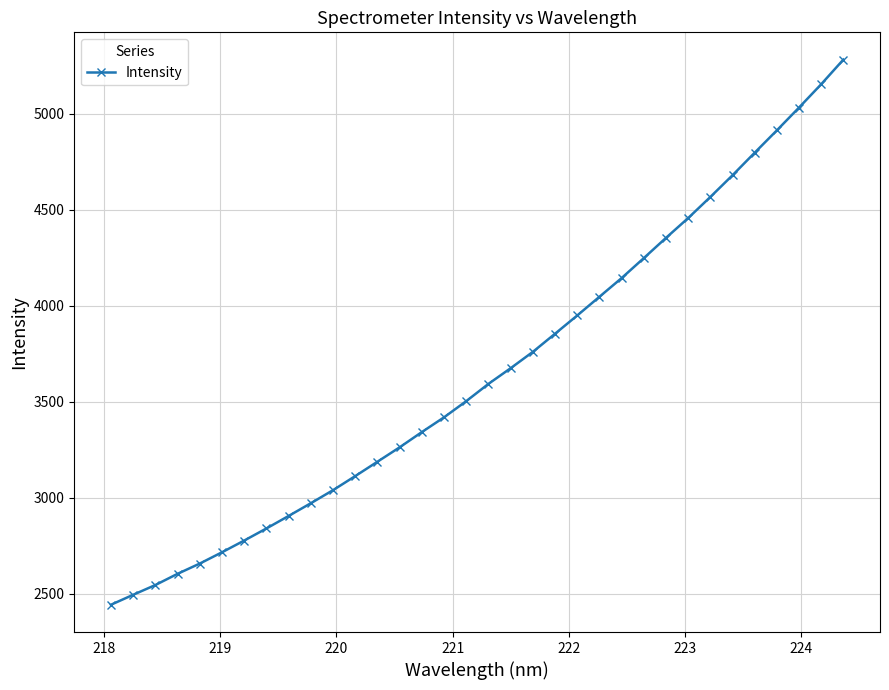

What is the value of the 22nd point from the left?

3949.3